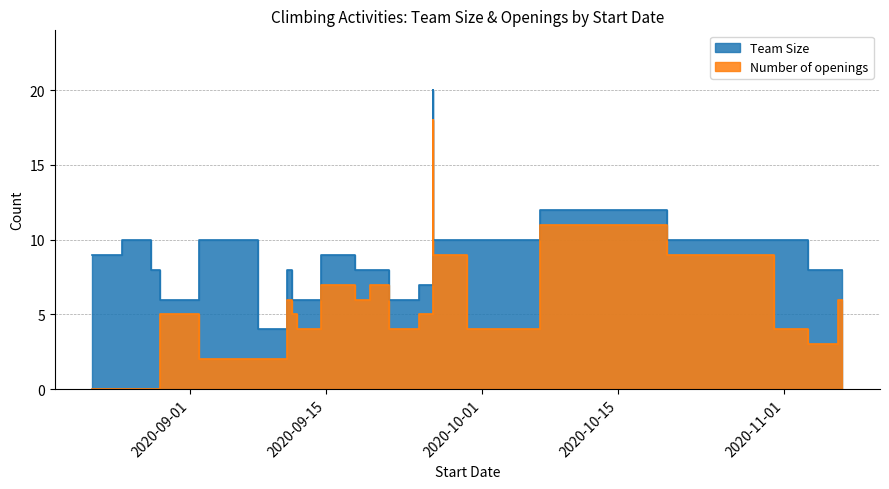

At which category does Number of openings reach its first local peak?

2020-09-11